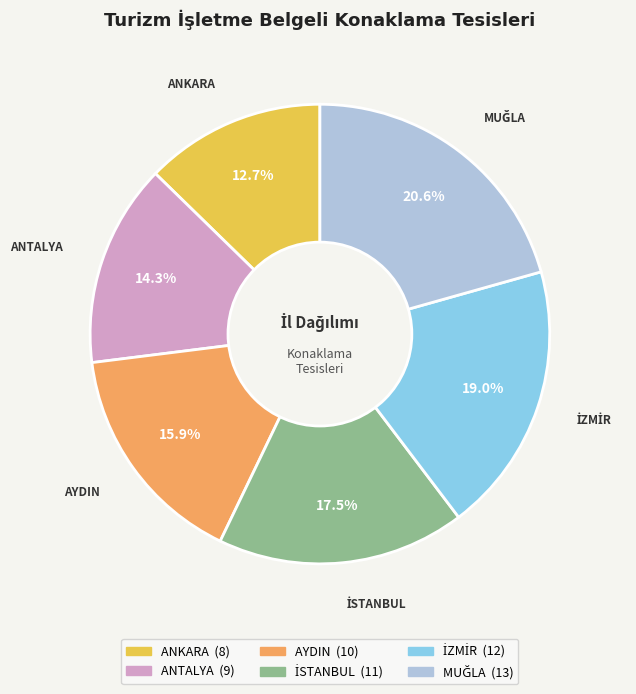

How many slices are in this pie chart?

6